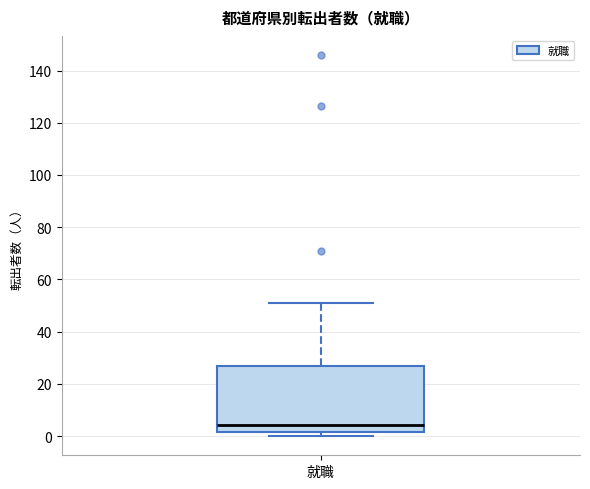

Transcribe this box plot: give where the median line is, the range the box spans, and where the two whiskers end, as read against the y-axis. The values are not printed on the chart, so give them approximately, as read against the axis.

median 4, box 2 to 26, whiskers 0 to 52